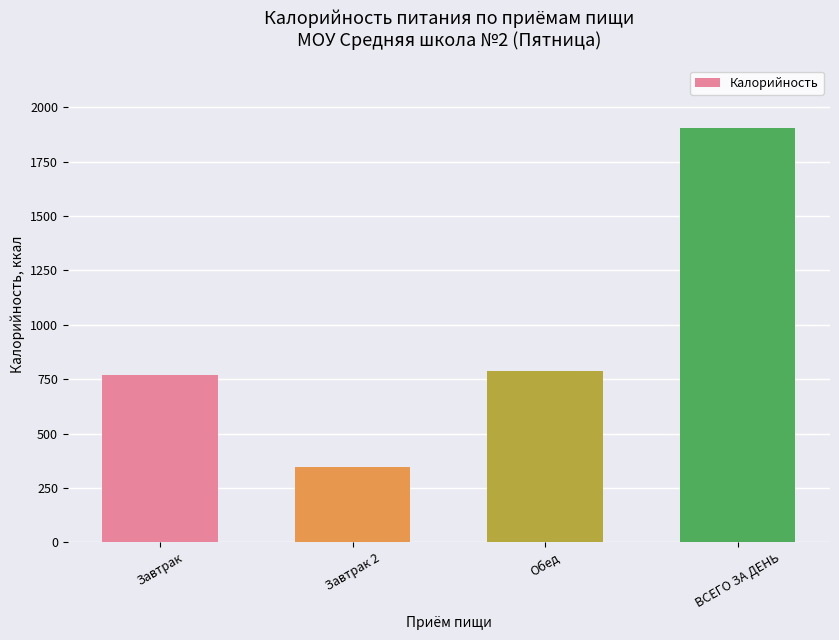

How many series are shown in this chart?

1